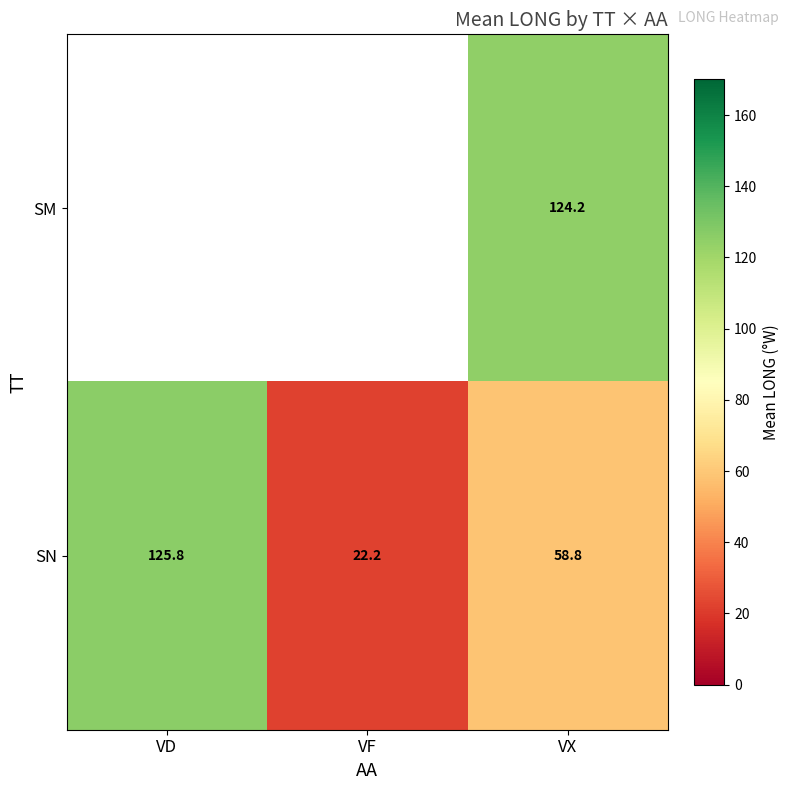

Is it true that SN equals 14.8 at VF?

False